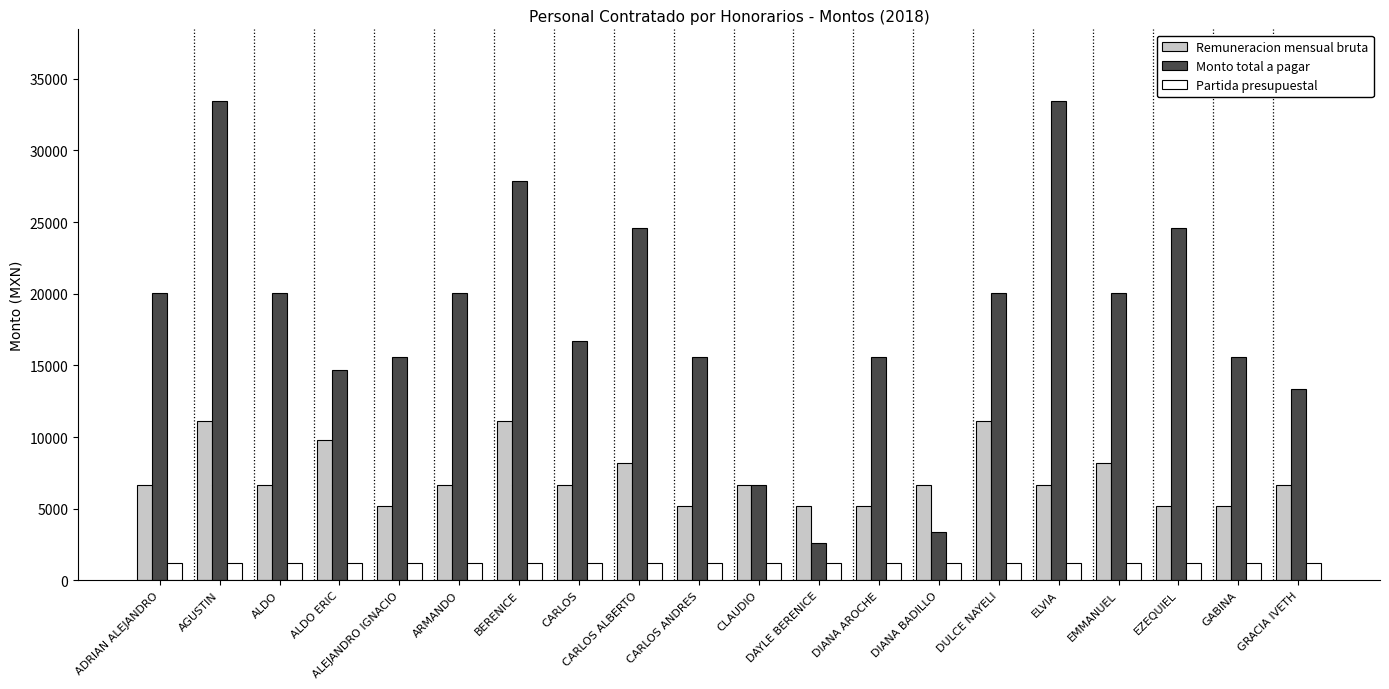

Reading left to right, what are all the values shown in this chart?

Remuneracion mensual bruta: 6686	11146	6686	9776	5186	6686	11146	6686	8186	5186	6686	5186	5186	6686	11146	6686	8186	5186	5186	6686
Monto total a pagar: 20058	33438	20058	14664	15558	20058	27865	16715	24558	15558	6686	2593	15558	3343	20058	33438	20058	24558	15558	13372
Partida presupuestal: 1211	1211	1211	1211	1211	1211	1211	1211	1211	1211	1211	1211	1211	1211	1211	1211	1211	1211	1211	1211